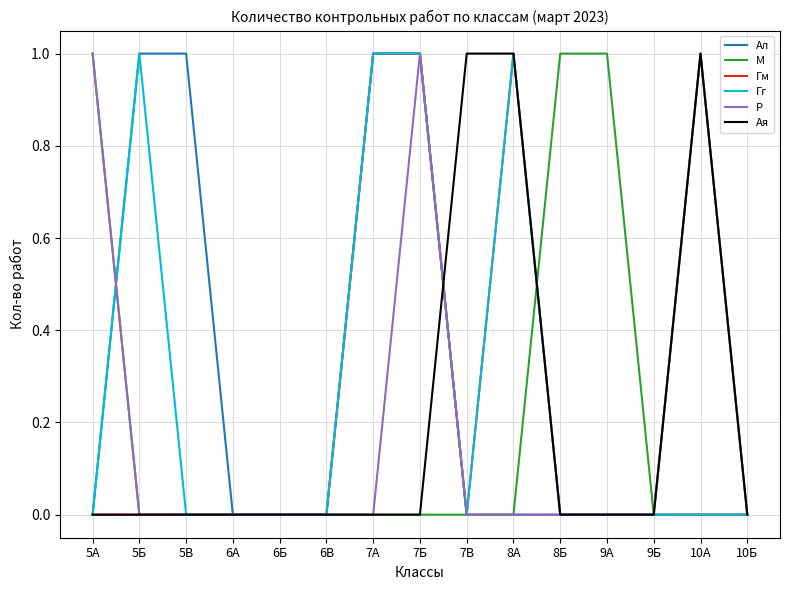

The М series shows 0 at 10Б. True or false?

True